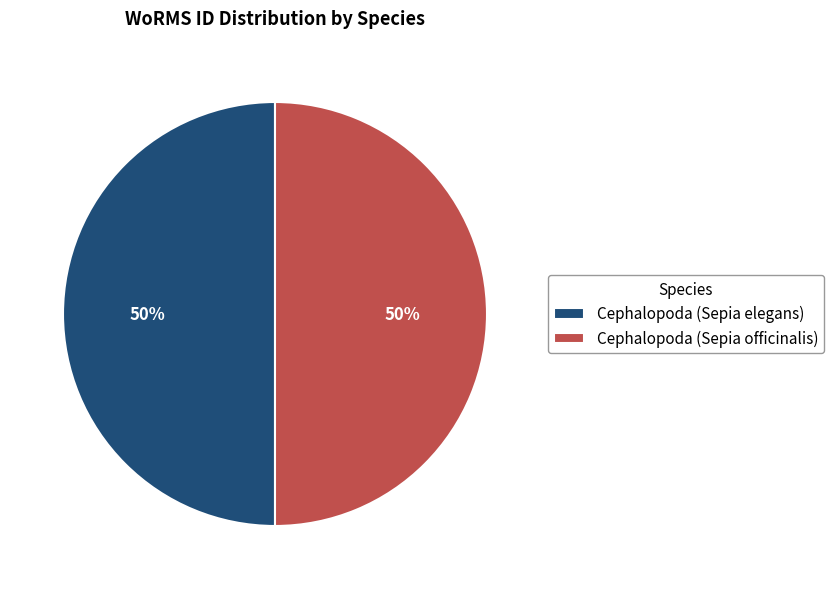

How many segments does this pie chart have?

2